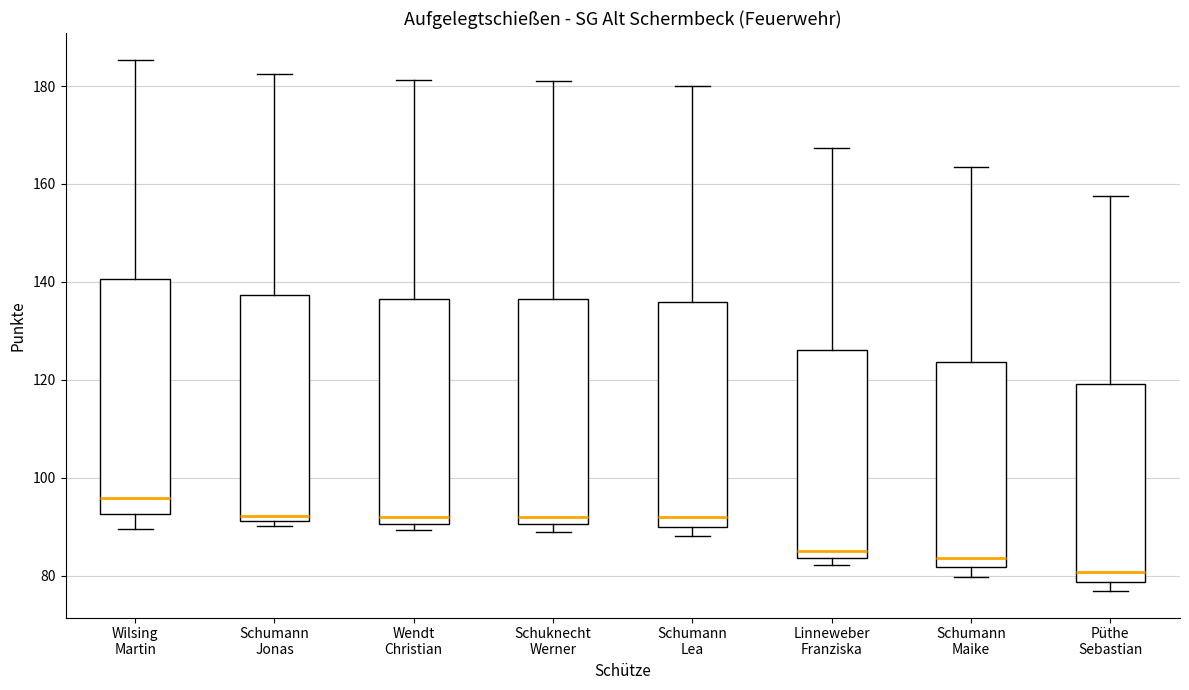

Reading left to right, read every box against the y-axis: the position of its median line, the range the box covers, and the ends of its whiskers. The values are not printed on the chart, so give them approximately, as read against the axis.

Wilsing Martin: median 96, box 92 to 140, whiskers 90 to 186
Schumann Jonas: median 92 (just above the box's lower edge), box 92 to 138, whiskers 90 to 182
Wendt Christian: median 92, box 90 to 136, whiskers 90 (just below the box's lower edge) to 182
Schuknecht Werner: median 92, box 90 to 136, whiskers 90 (just below the box's lower edge) to 182
Schumann Lea: median 92, box 90 to 136, whiskers 88 to 180
Linneweber Franziska: median 86, box 84 to 126, whiskers 82 to 168
Schumann Maike: median 84, box 82 to 124, whiskers 80 to 164
Püthe Sebastian: median 80, box 78 to 120, whiskers 76 to 158